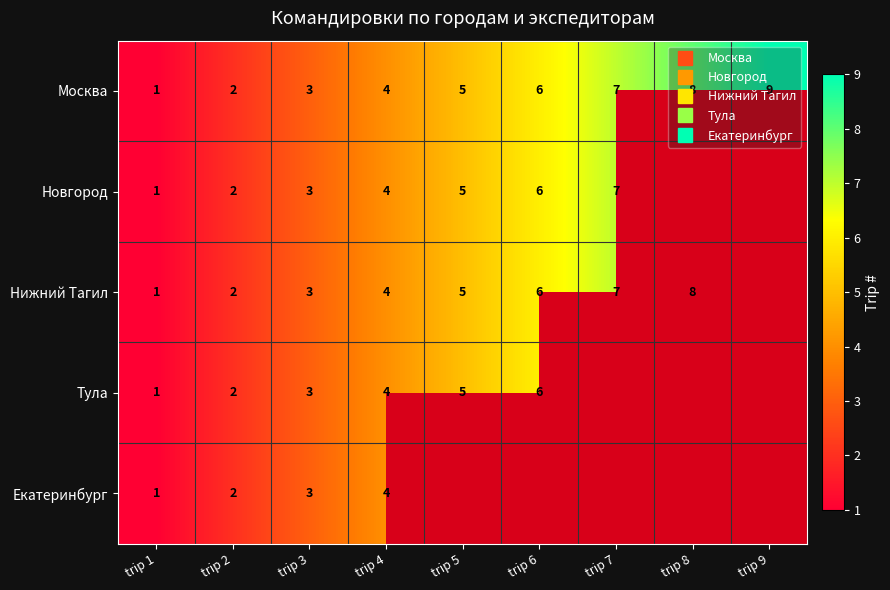

Rank the categories by Тула value from lowest to highest.

trip 7, trip 8, trip 9, trip 1, trip 2, trip 3, trip 4, trip 5, trip 6